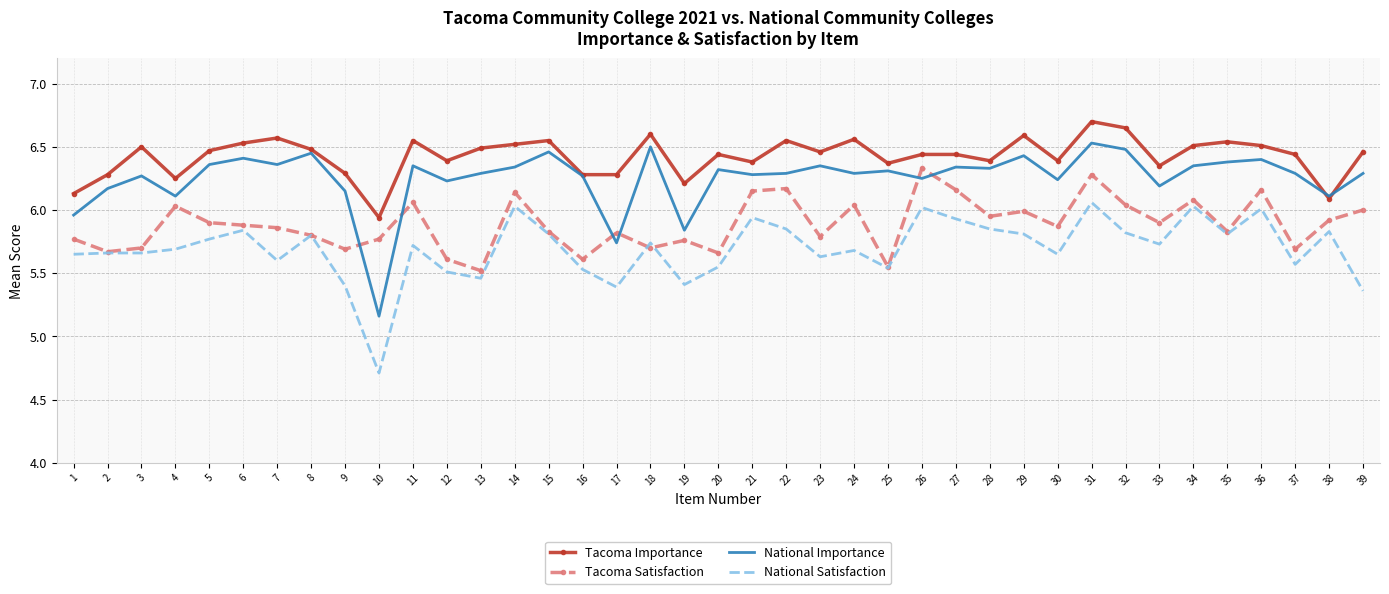

At how many categories does at least one series exceed 5?

39